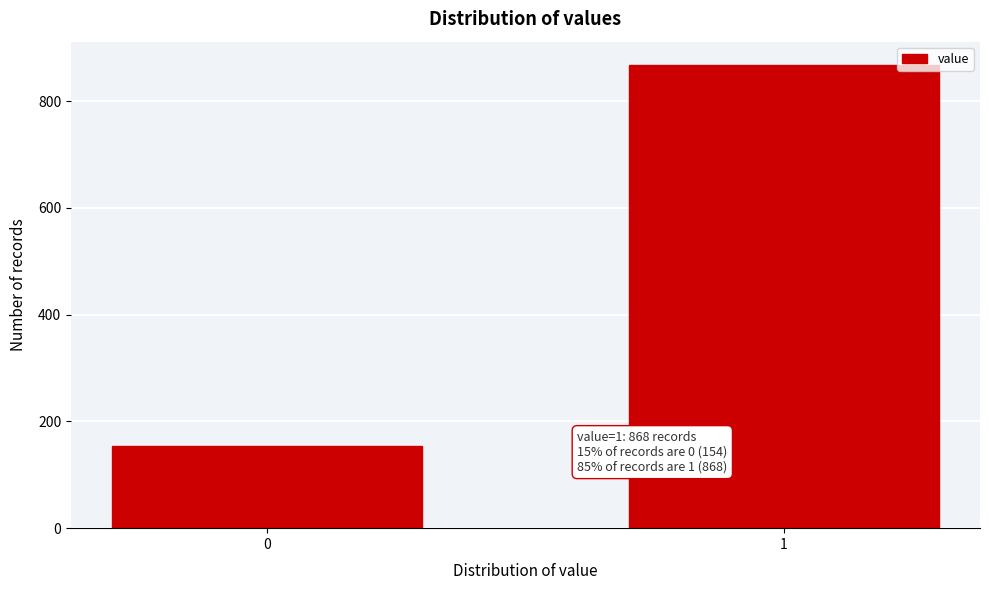

Reading left to right, extract all data points from this chart.

0=154	1=868